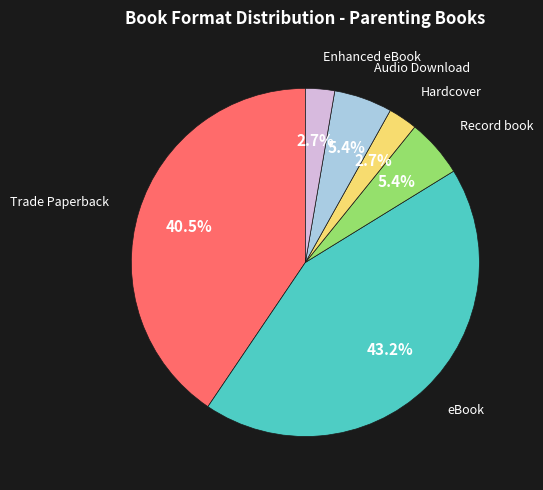

Does any single category account for the majority?

No